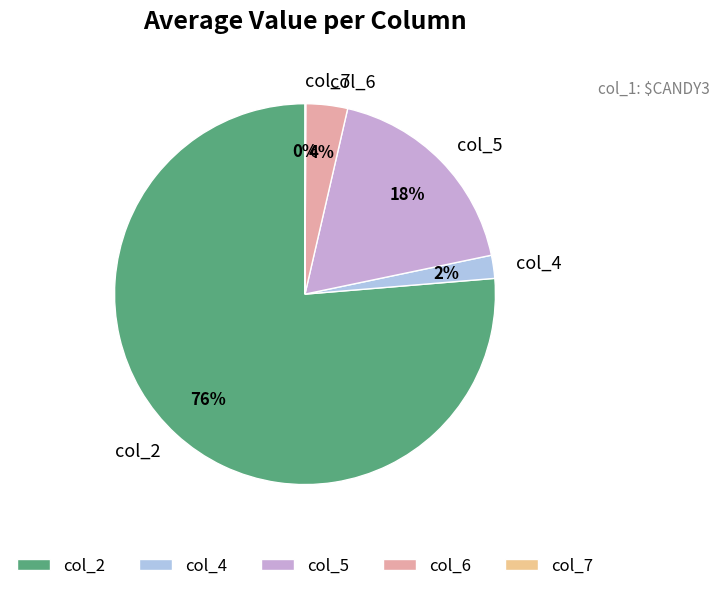

To the nearest percent, what portion does col_4 represent?

2%